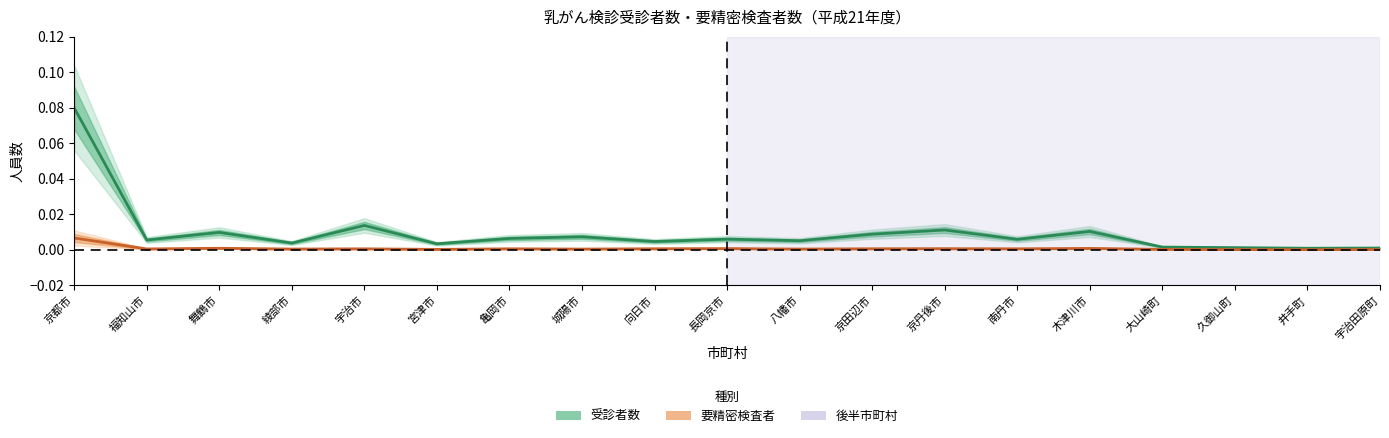

Reading left to right, list all the values displayed in this chart.

受診者数: 京都市=0.1	福知山市=0.0	舞鶴市=0.0	綾部市=0.0	宇治市=0.0	宮津市=0.0	亀岡市=0.0	城陽市=0.0	向日市=0.0	長岡京市=0.0	八幡市=0.0	京田辺市=0.0	京丹後市=0.0	南丹市=0.0	木津川市=0.0	大山崎町=0.0	久御山町=0.0	井手町=0.0	宇治田原町=0.0
要精密検査者: 京都市=0.0	福知山市=0.0	舞鶴市=0.0	綾部市=0.0	宇治市=0.0	宮津市=0.0	亀岡市=0.0	城陽市=0.0	向日市=0.0	長岡京市=0.0	八幡市=0.0	京田辺市=0.0	京丹後市=0.0	南丹市=0.0	木津川市=0.0	大山崎町=0.0	久御山町=0.0	井手町=0.0	宇治田原町=0.0